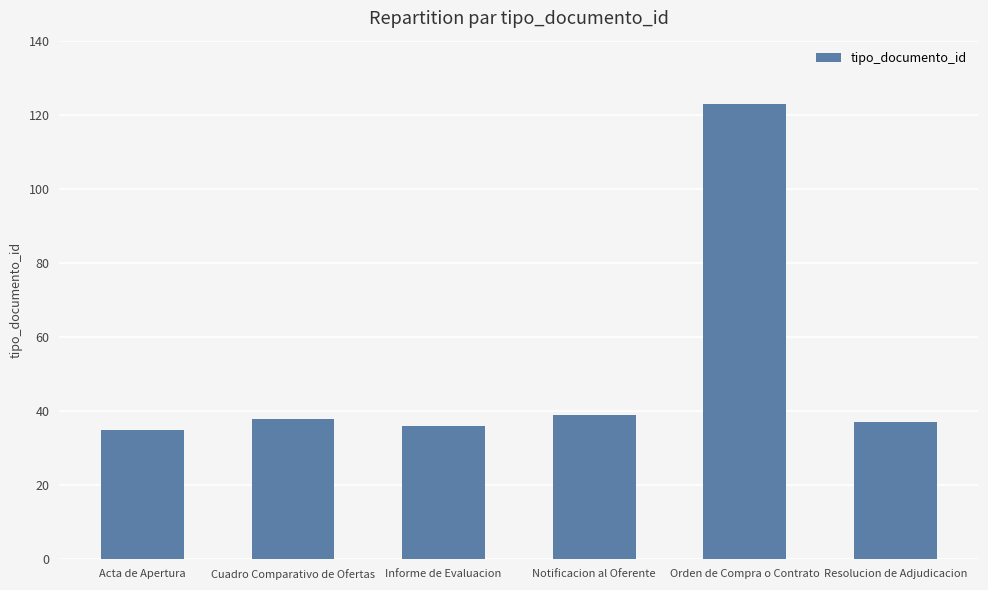

What is the sum of the values at Resolucion de Adjudicacion and Notificacion al Oferente?

76